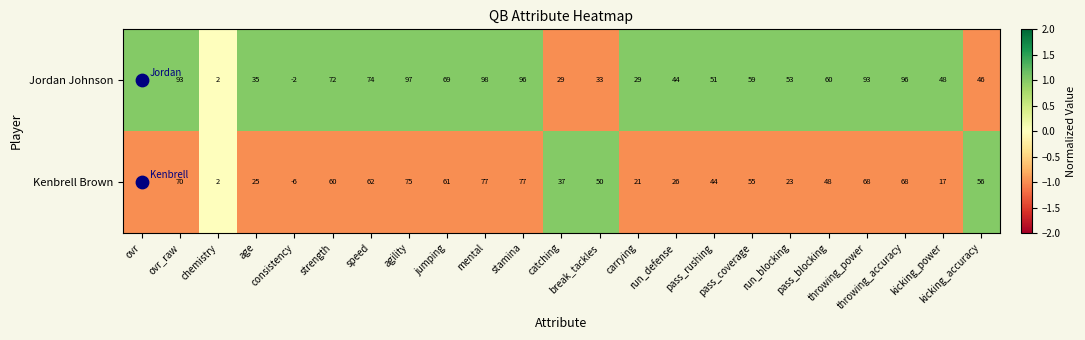

Rank the series by their maximum value, from highest to lowest.

Jordan Johnson, Kenbrell Brown